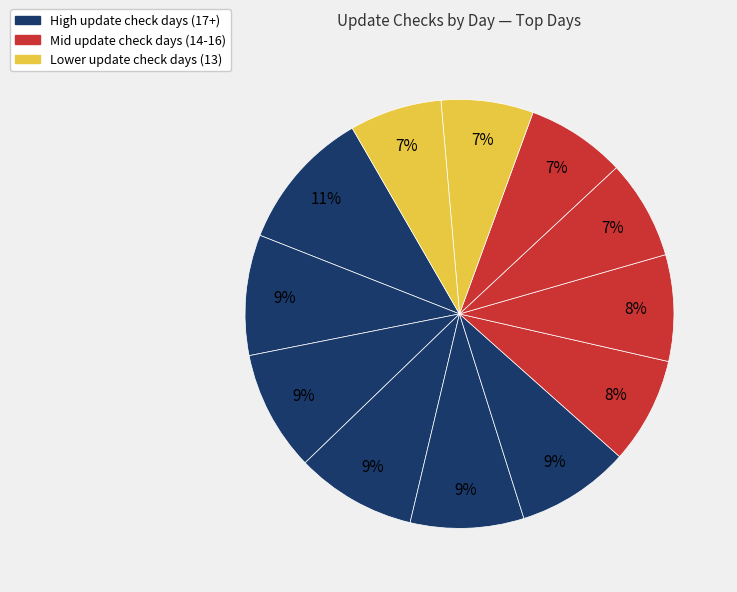

How many segments does this pie chart have?

12